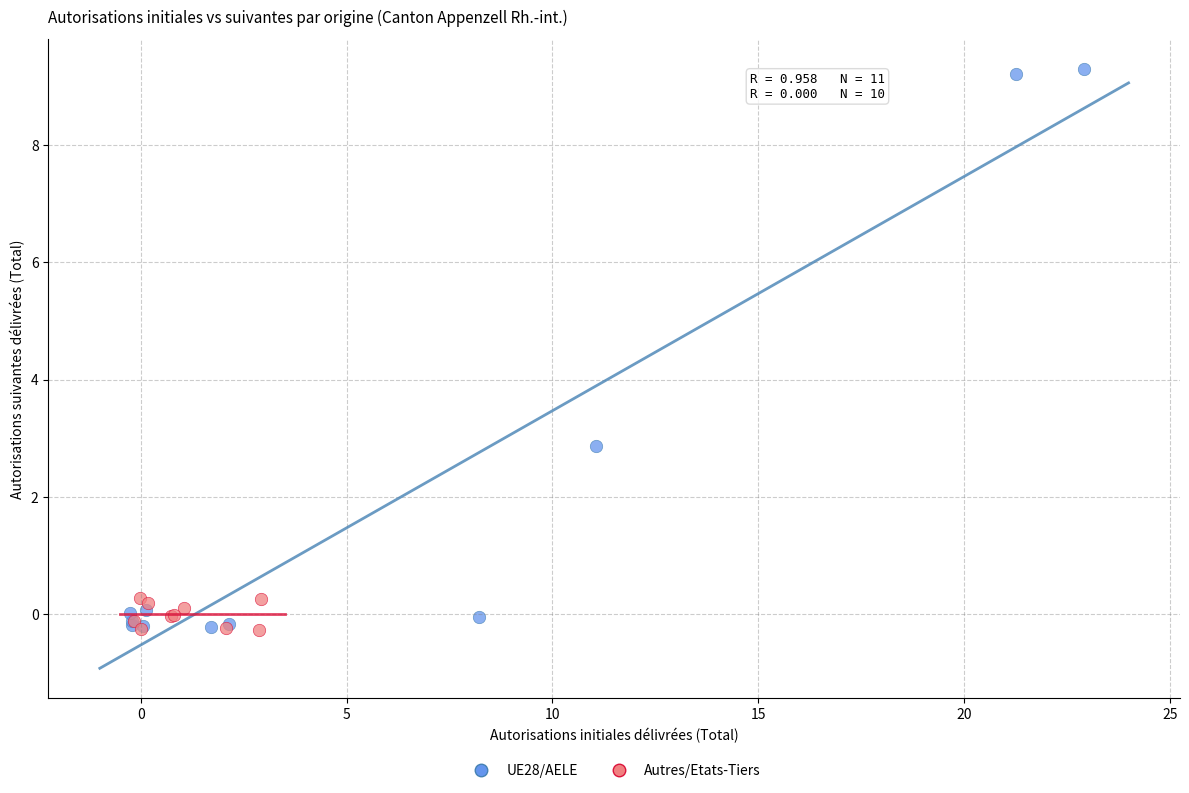

Which series has the largest Y range (max minus min)?

UE28/AELE